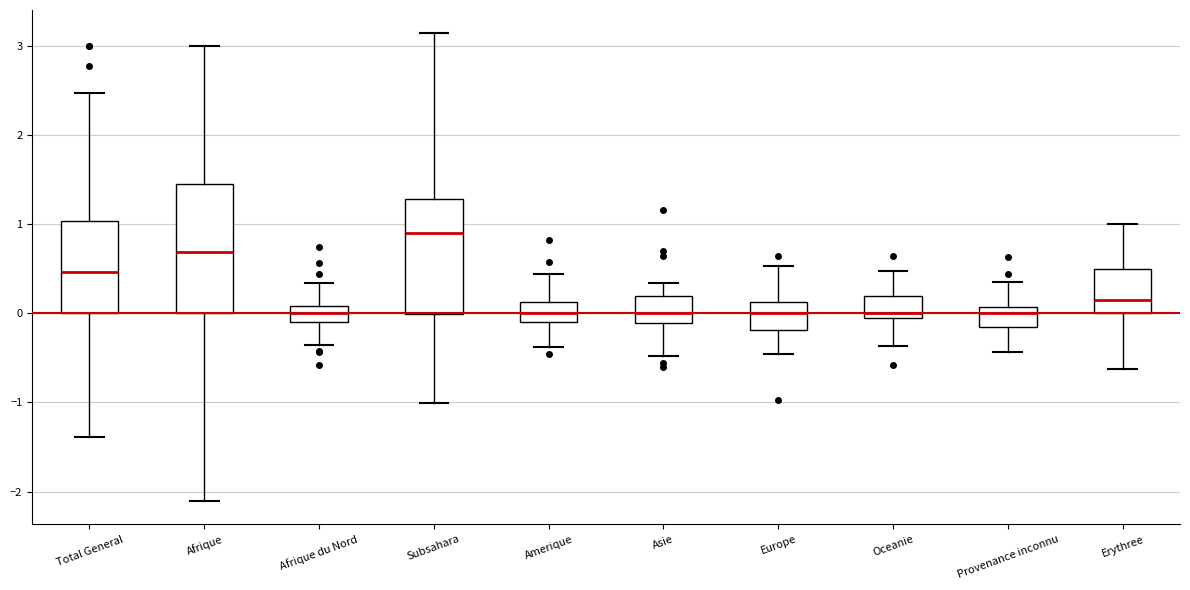

Where does the lower whisker of the box for Asie end on the y-axis? The values are not printed on the chart, so give them approximately, as read against the axis.

-0.5